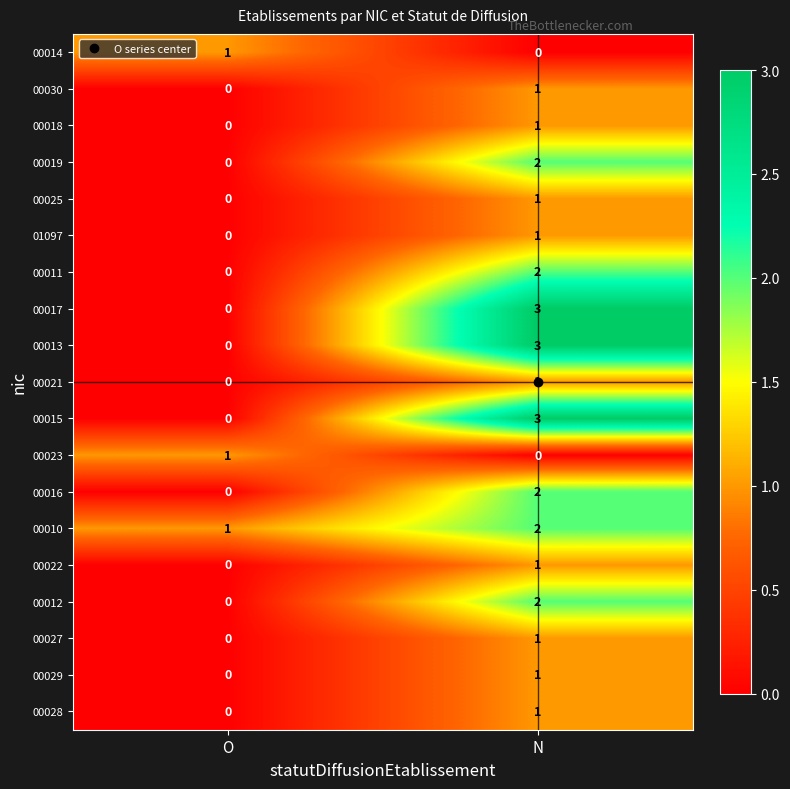

Which category has the highest value across all series?

N